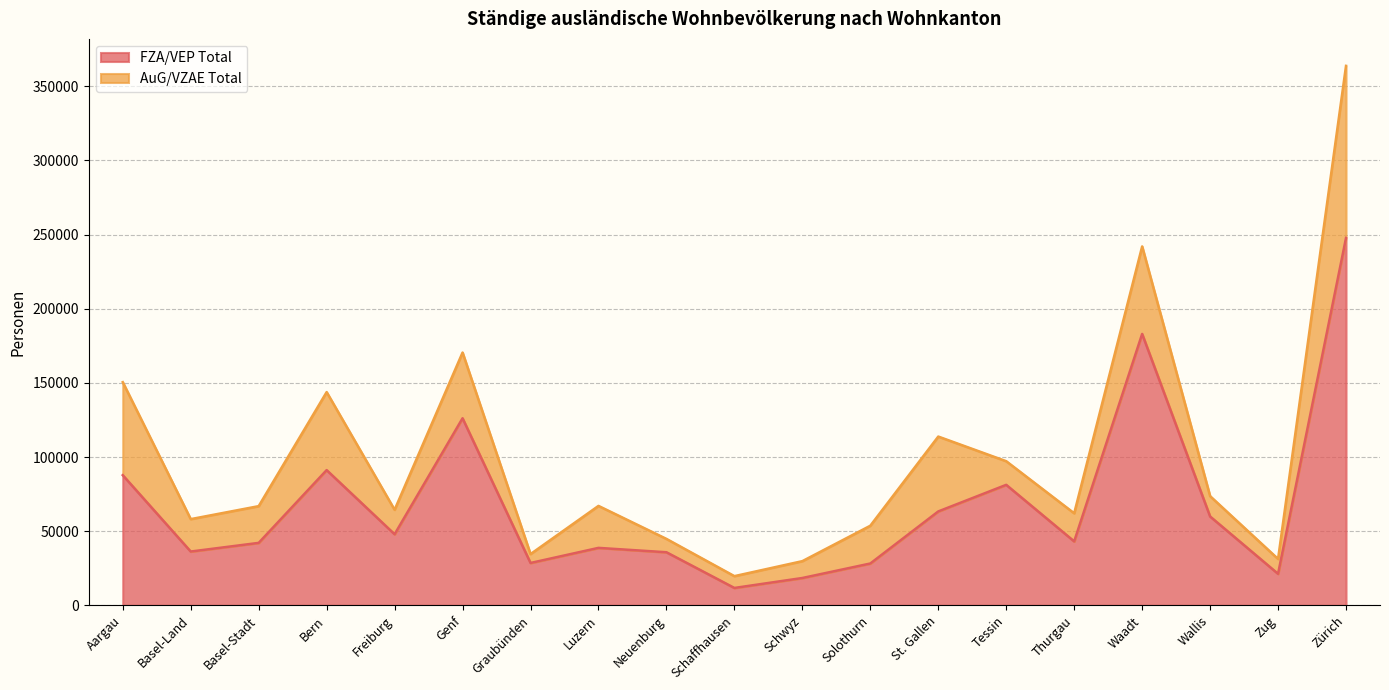

What is the change in value from Graubünden to Waadt?

+154461